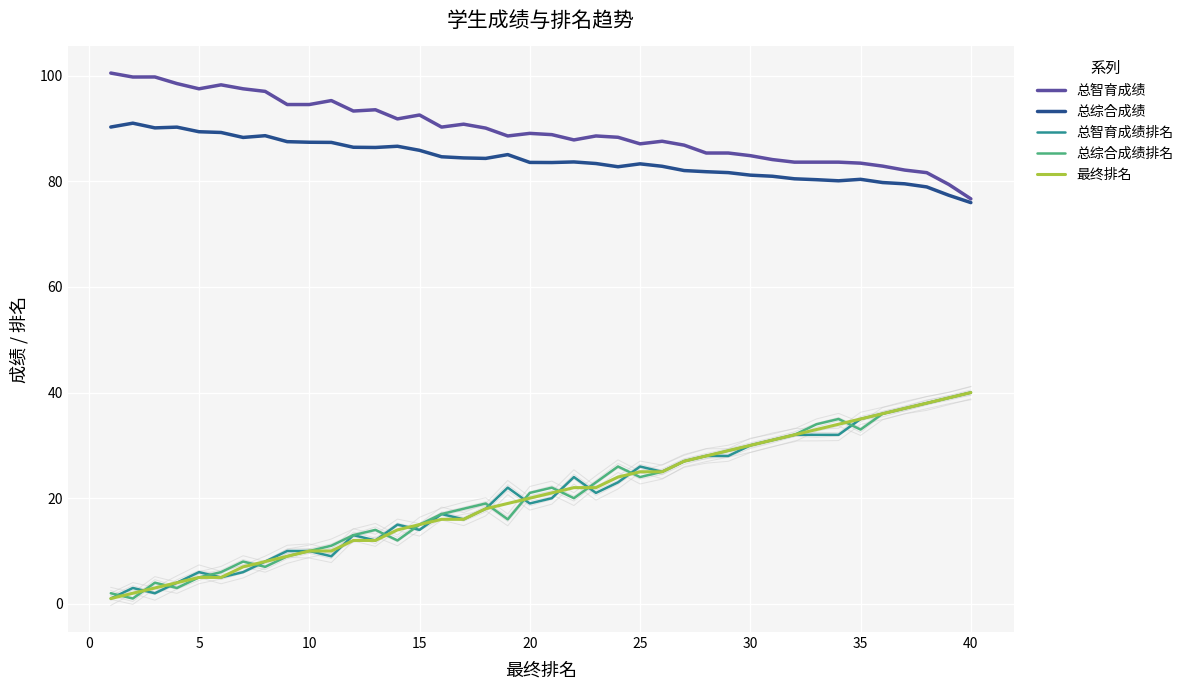

True or false: 总综合成绩 and 总智育成绩 intersect in this chart.

False